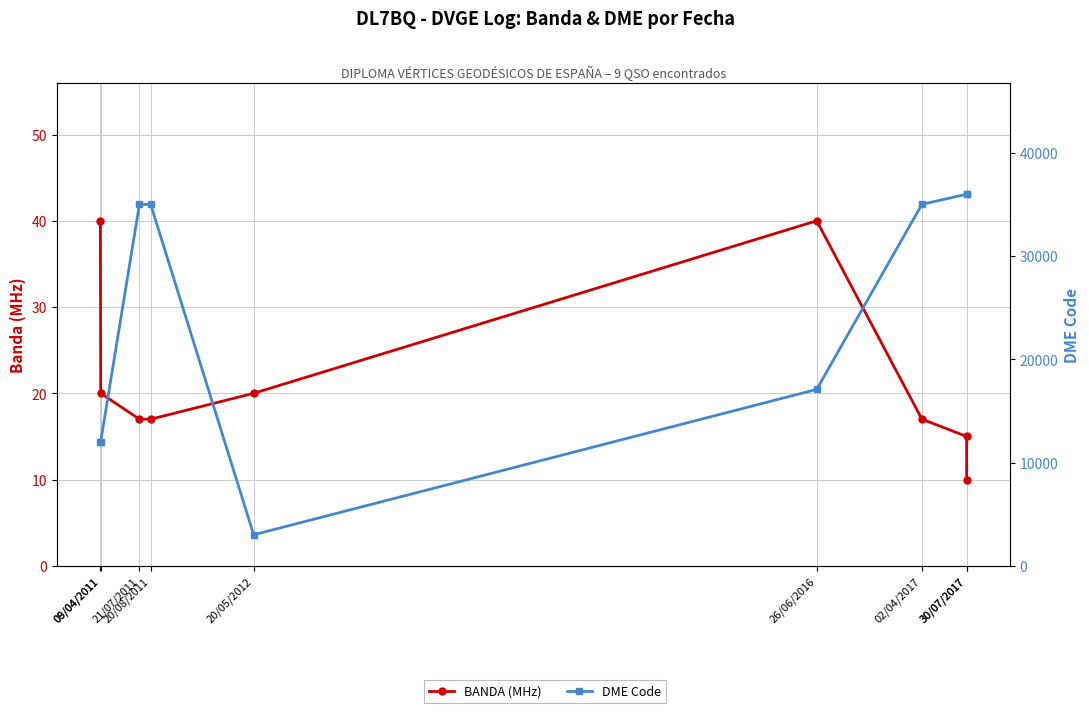

True or false: BANDA (MHz) and DME Code intersect in this chart.

False